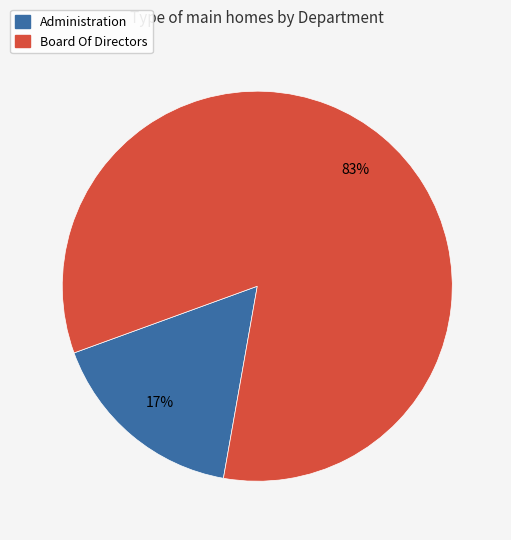

Between Administration and Board Of Directors, which is larger?

Board Of Directors